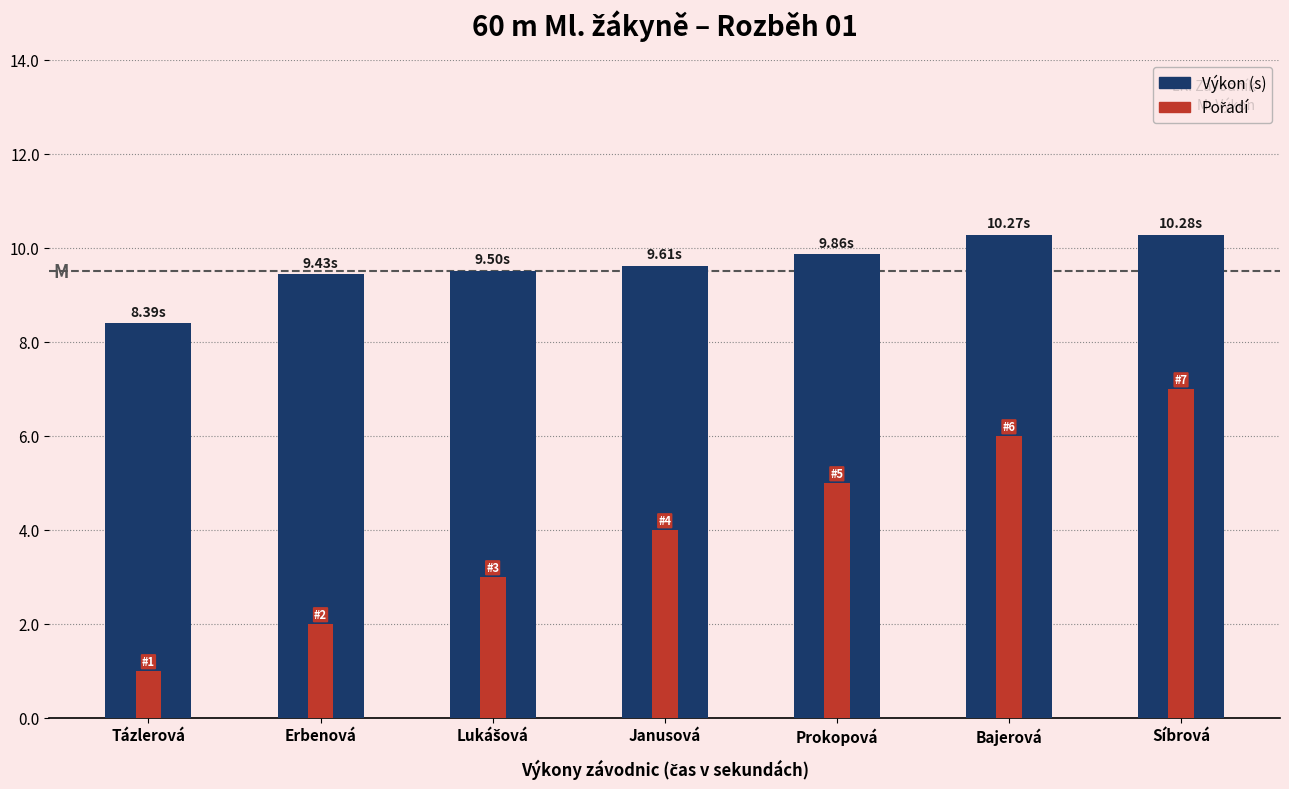

What position from the left is Bajerová?

6